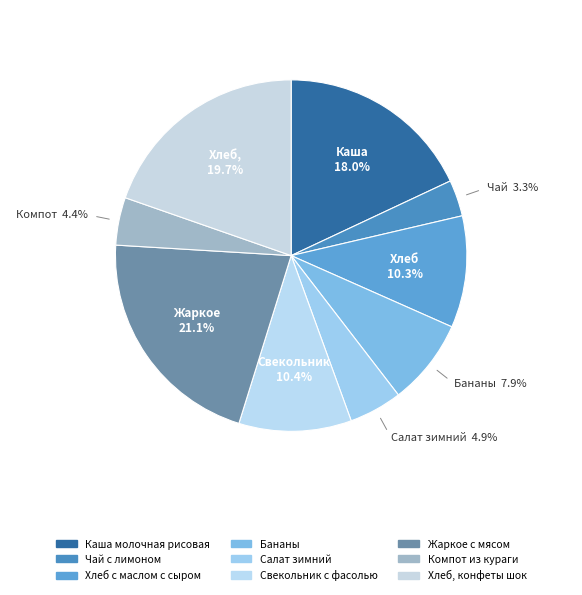

How many slices are in this pie chart?

9